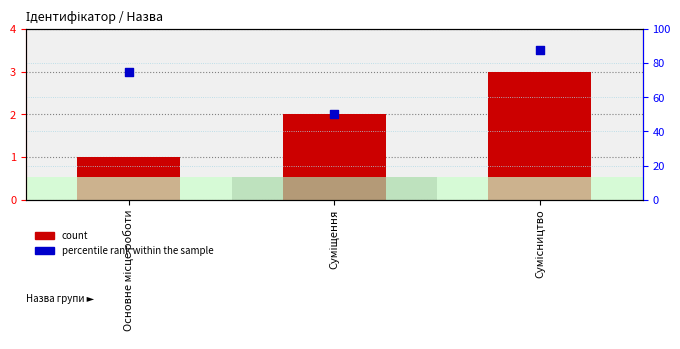

Which series has the largest total across all categories?

percentile rank within the sample